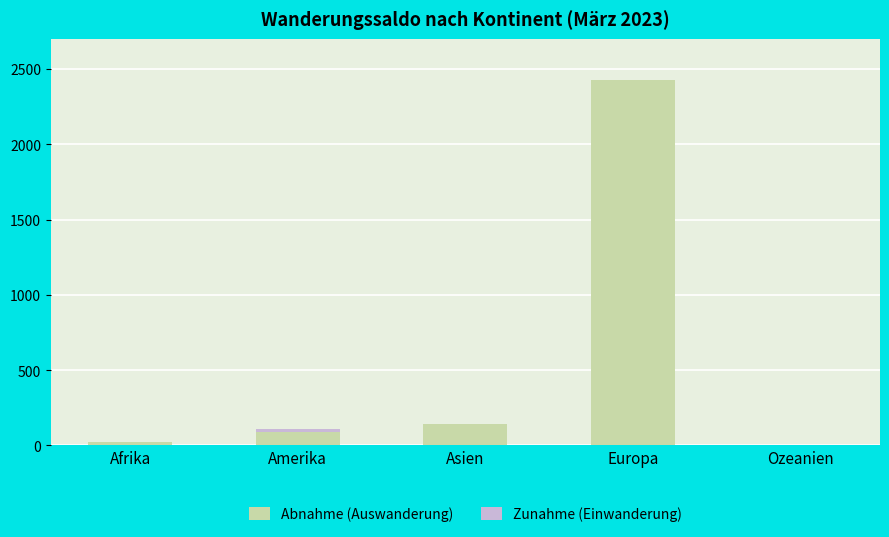

Which series has the largest range (max minus min)?

Abnahme (Auswanderung)